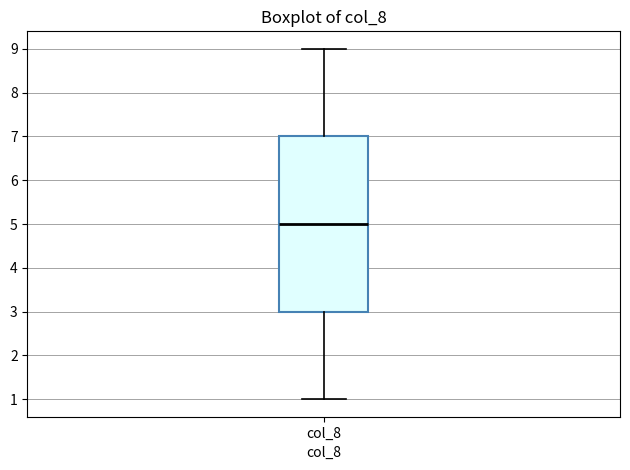

Where does the median line of the box for col_8 sit on the y-axis? The values are not printed on the chart, so give them approximately, as read against the axis.

5